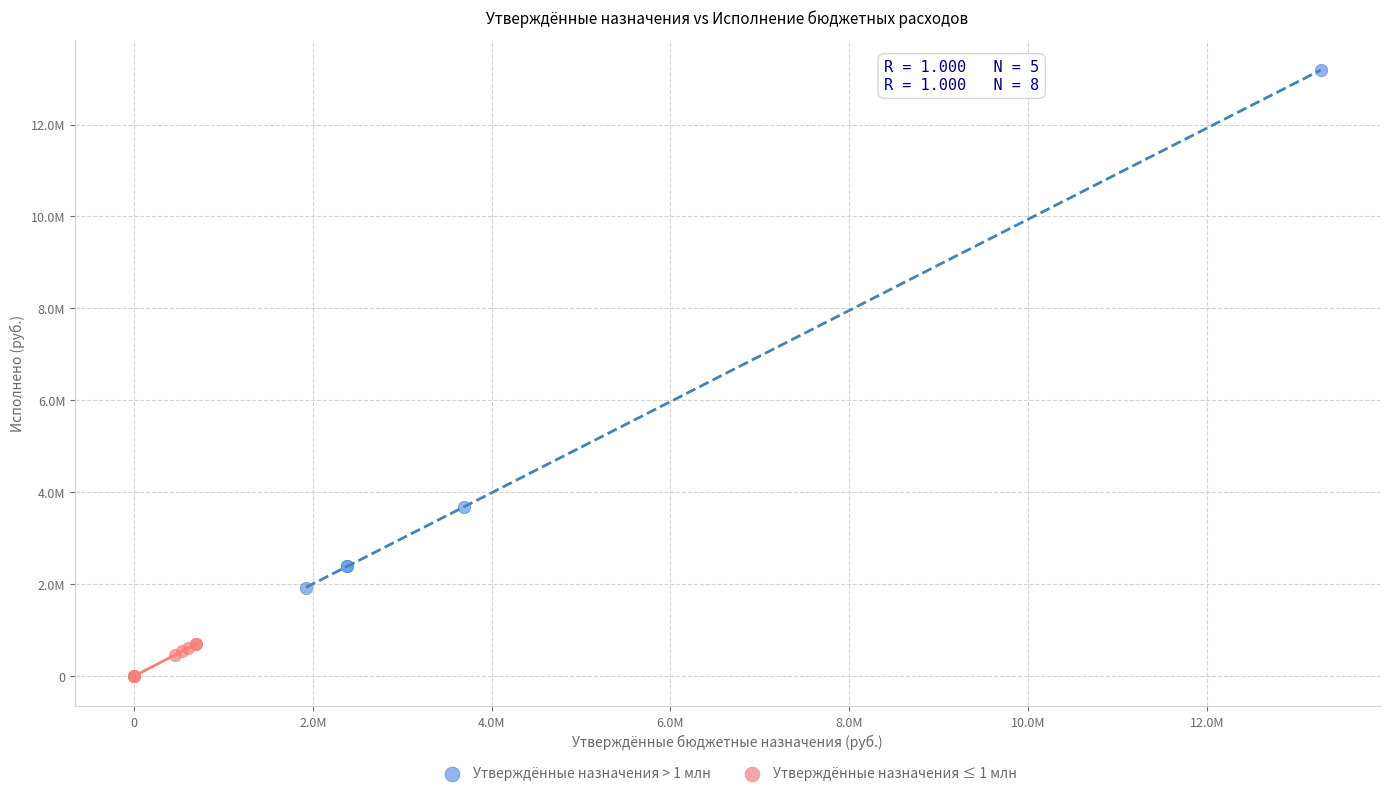

Which series contains the lowest Y value?

Утверждённые назначения ≤ 1 млн